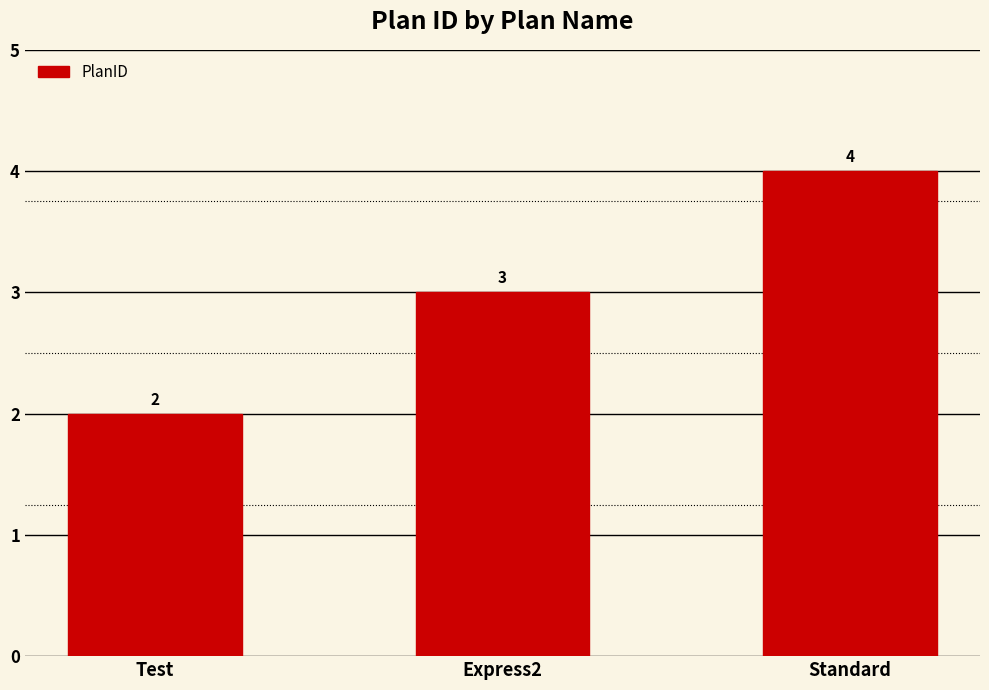

Count the number of categories in the chart.

3